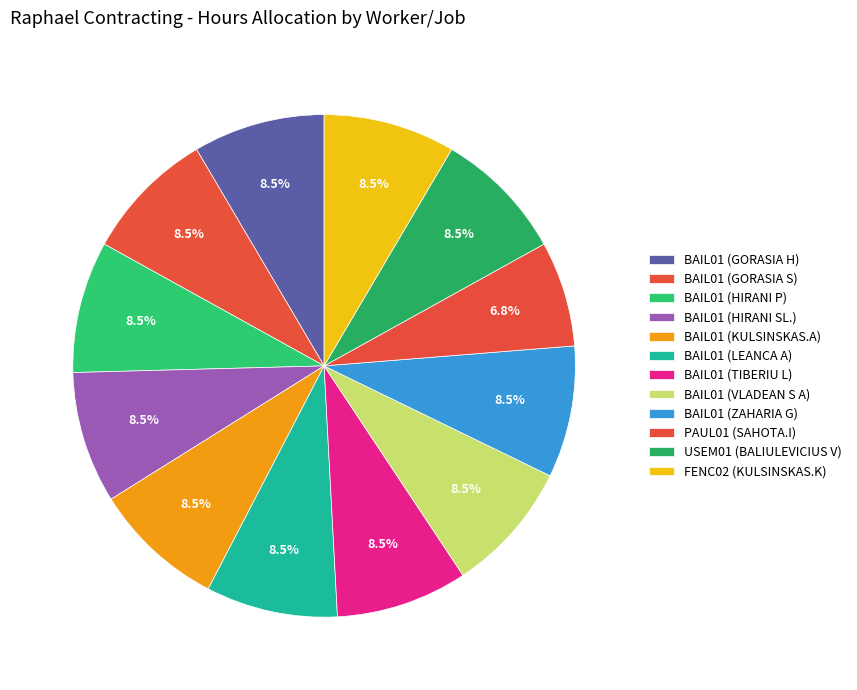

What percentage is the FENC02 (KULSINSKAS.K) slice, to the nearest percent?

8%